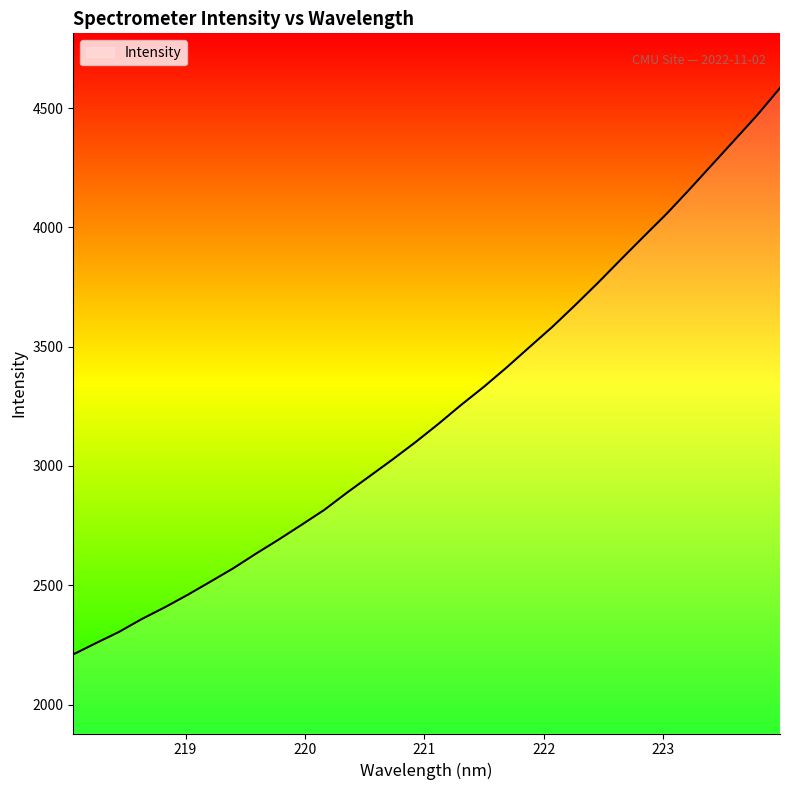

True or false: the data has more than 0 interior local peaks.

False